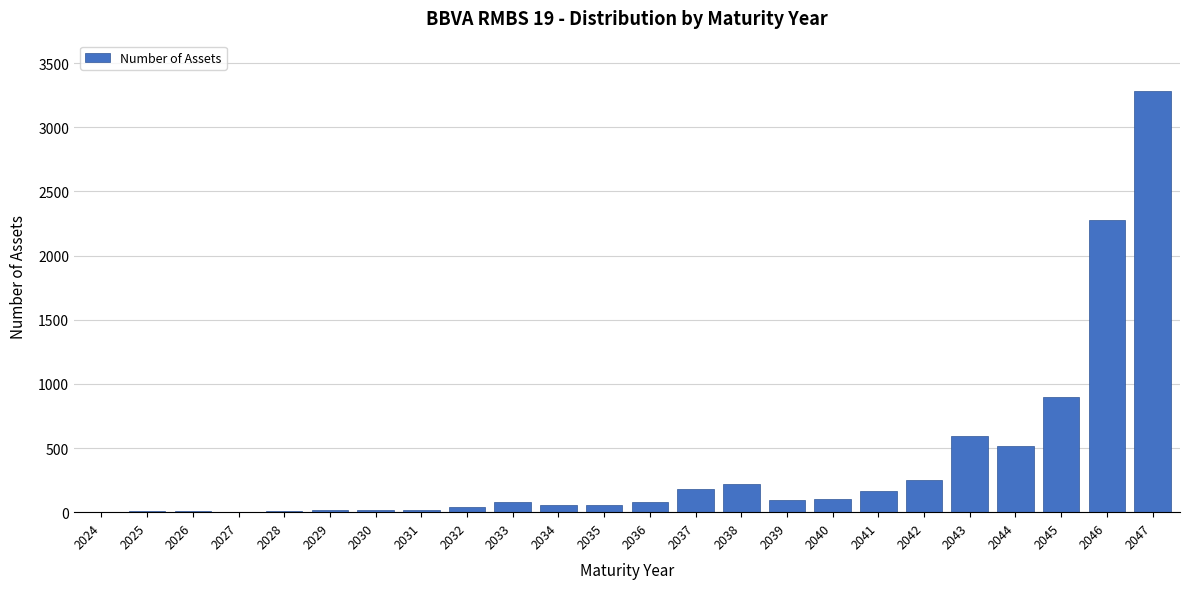

Where is the data nearest to the value 1642?

2046